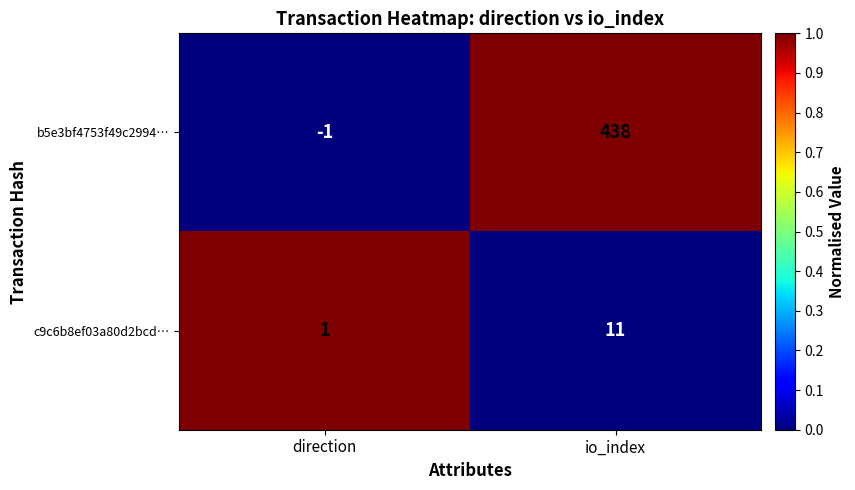

Rank the series at direction from lowest to highest value.

b5e3bf4753f49c2994…, c9c6b8ef03a80d2bcd…